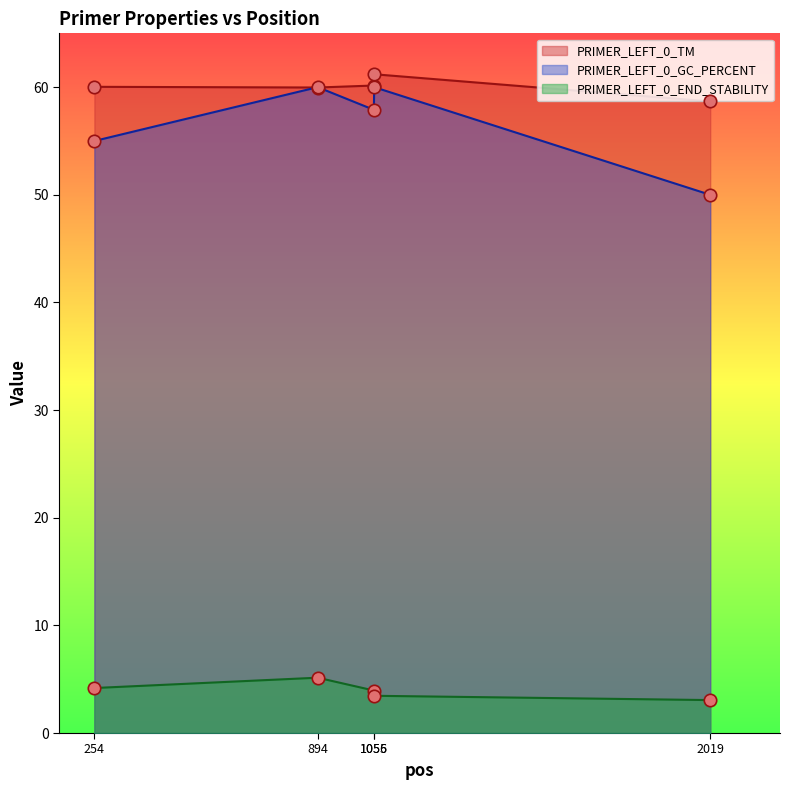

Which series has the largest total across all categories?

PRIMER_LEFT_0_TM